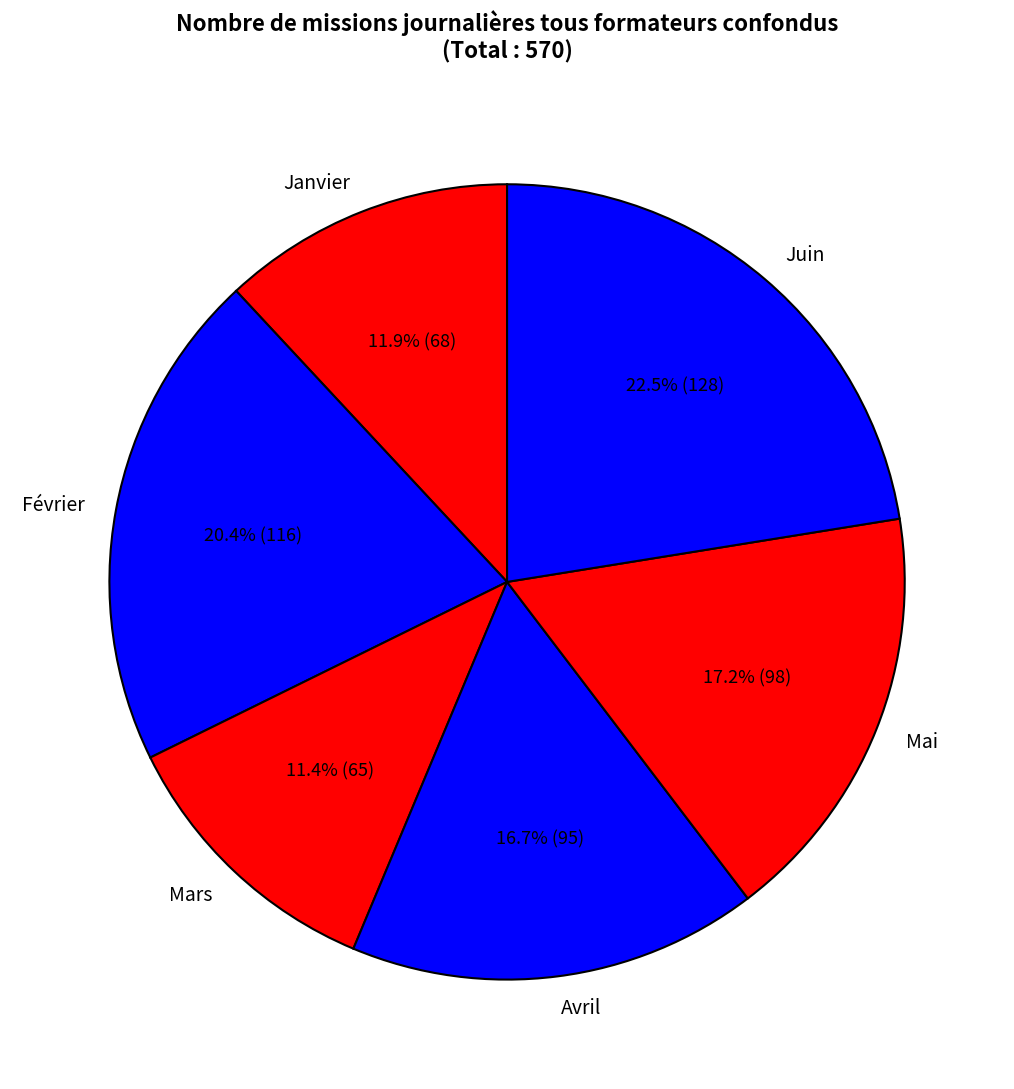

What is the total percentage of Mars and Avril?

28.1%